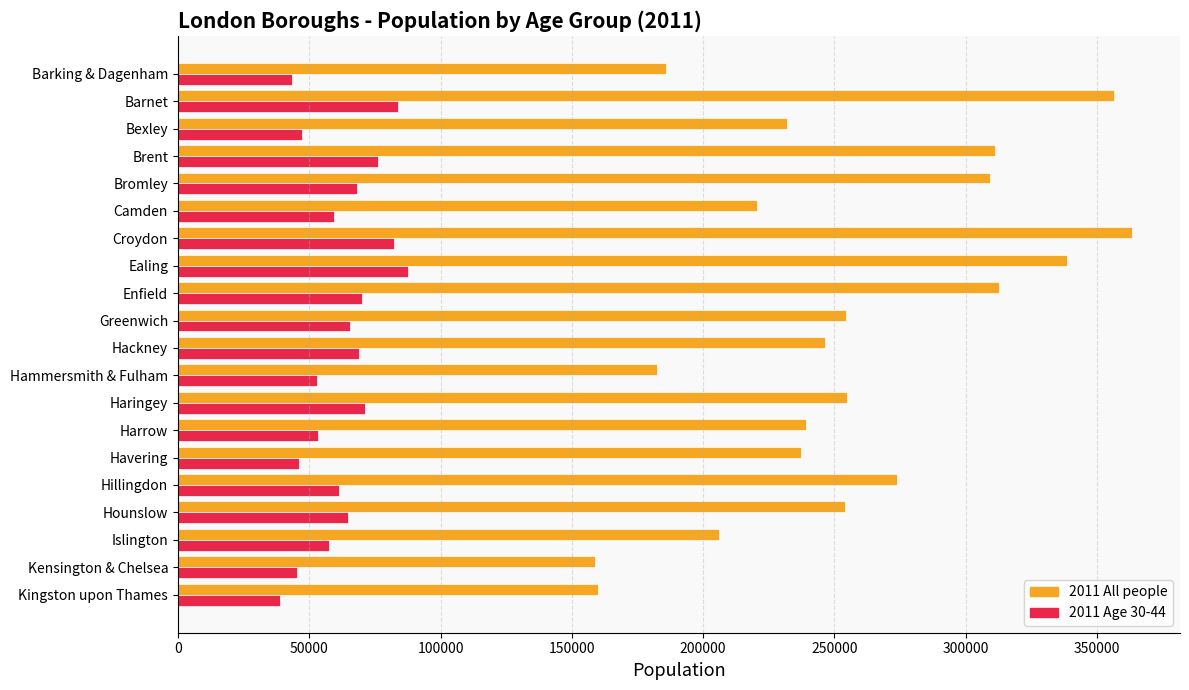

Is the value of 2011 Age 30-44 at Brent greater than the value of 2011 All people at Greenwich?

No